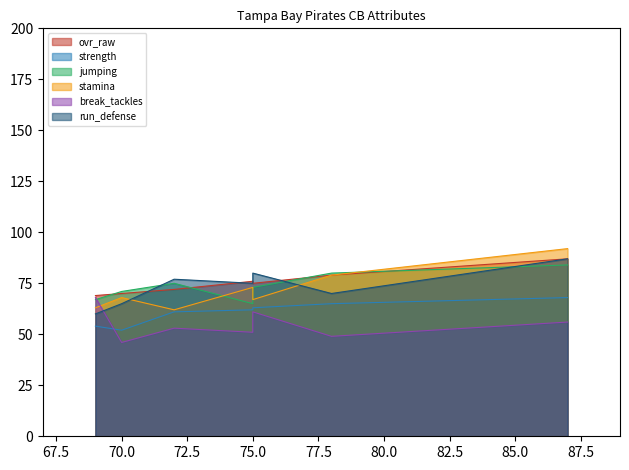

Which series has the largest total across all categories?

ovr_raw